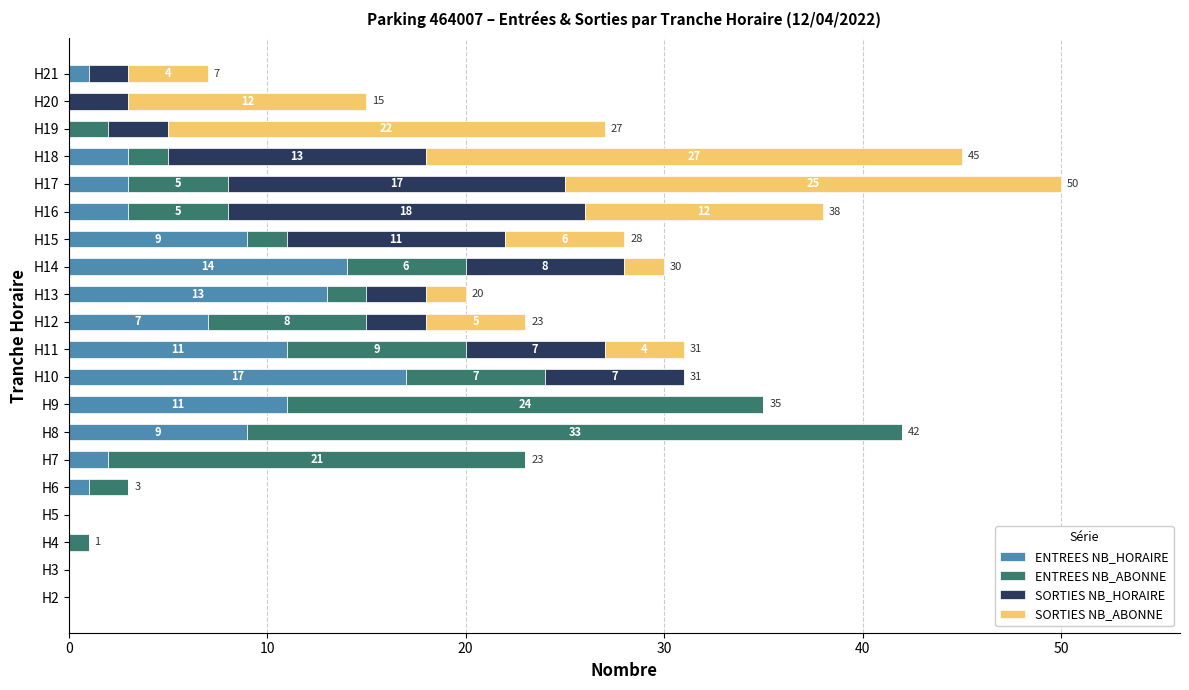

At which category is the sum across all series the highest?

H17